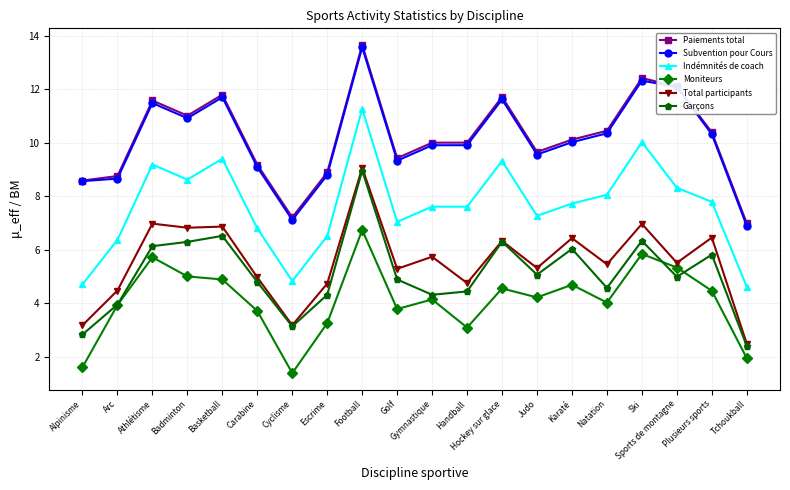

What is the total value across all series at Athlétisme?

51.1